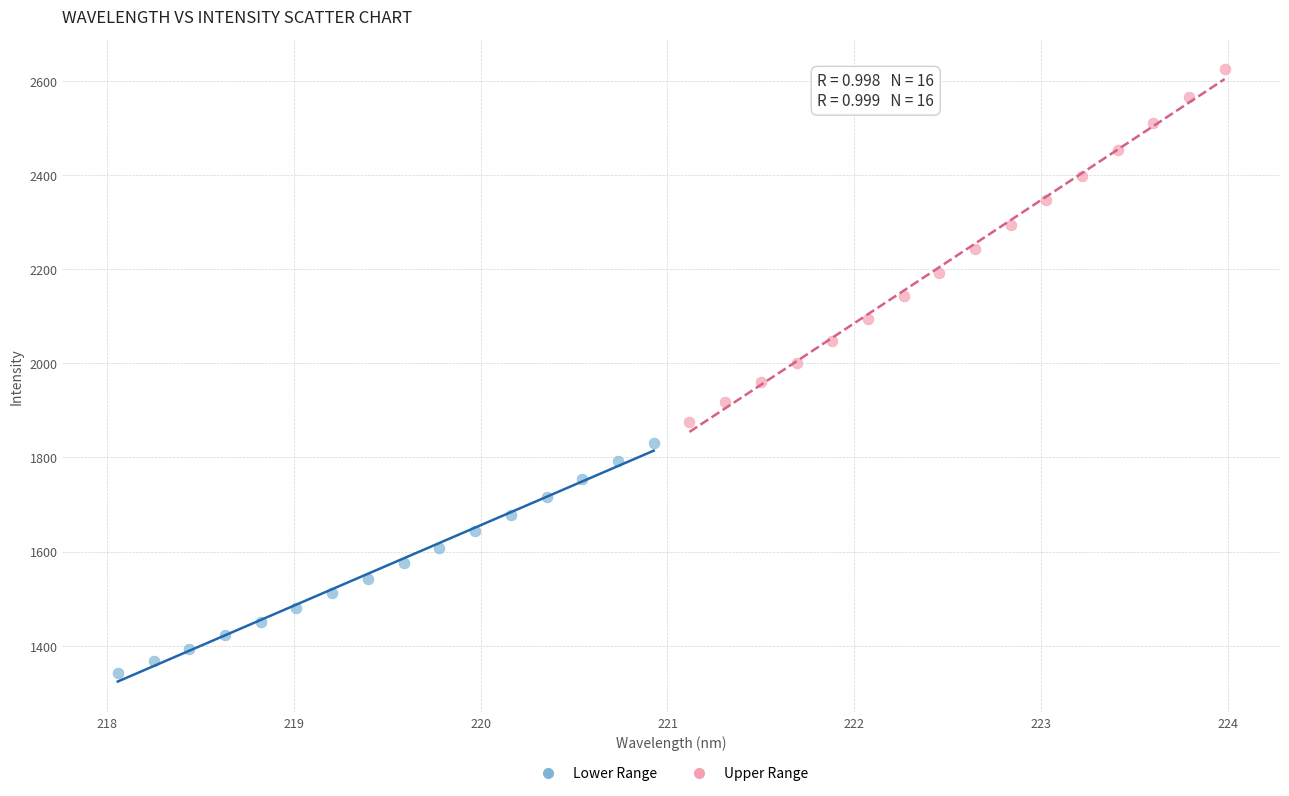

Which series has the largest Y range (max minus min)?

Upper Range